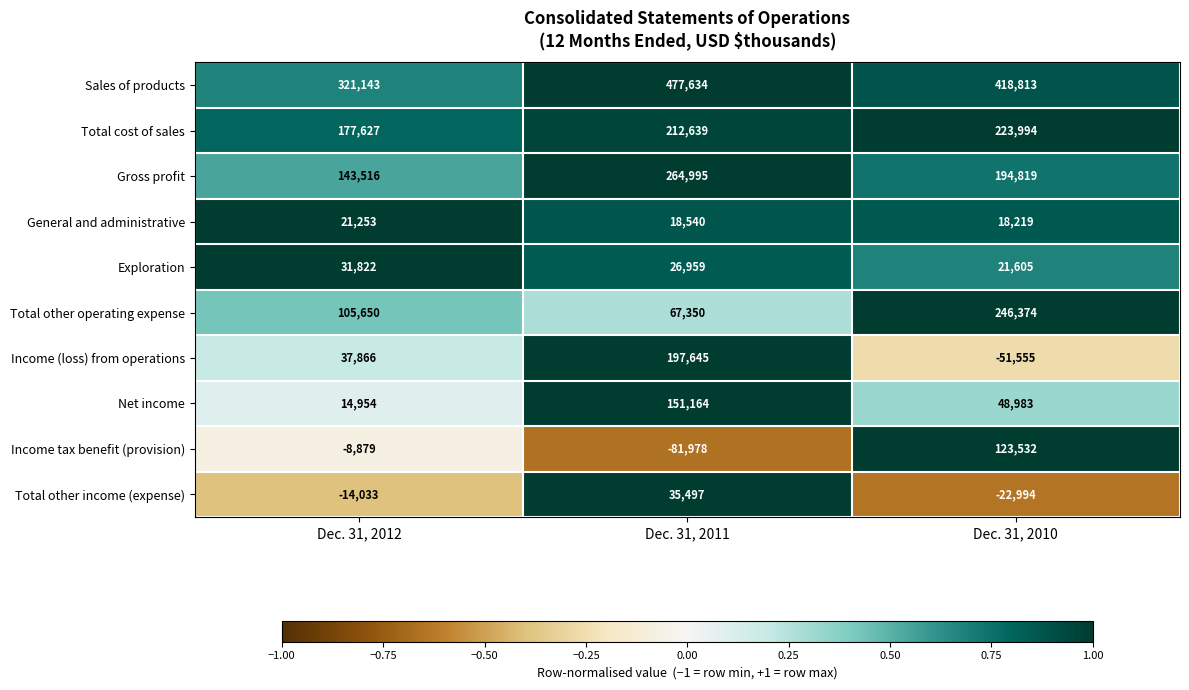

List the series in order of their peak value, lowest first.

General and administrative, Exploration, Total other income (expense), Income tax benefit (provision), Net income, Income (loss) from operations, Total cost of sales, Total other operating expense, Gross profit, Sales of products